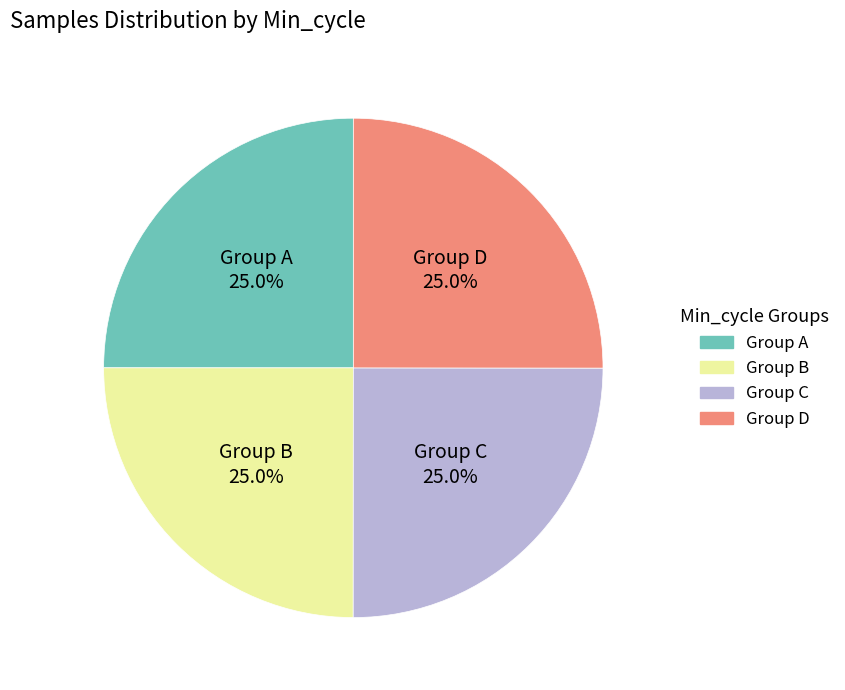

Is there a majority slice in this chart?

No